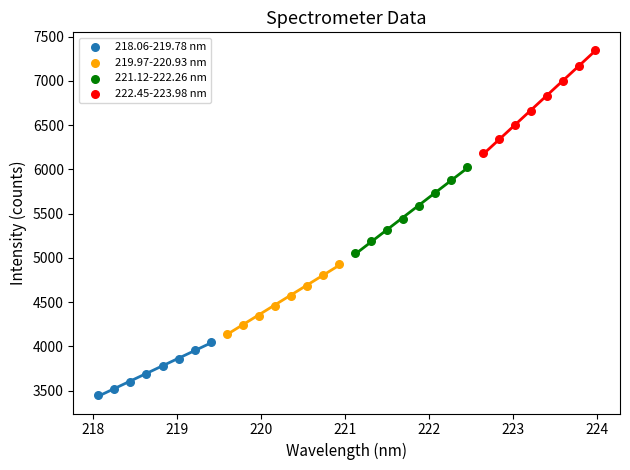

Which series contains the lowest Y value?

218.06-219.78 nm